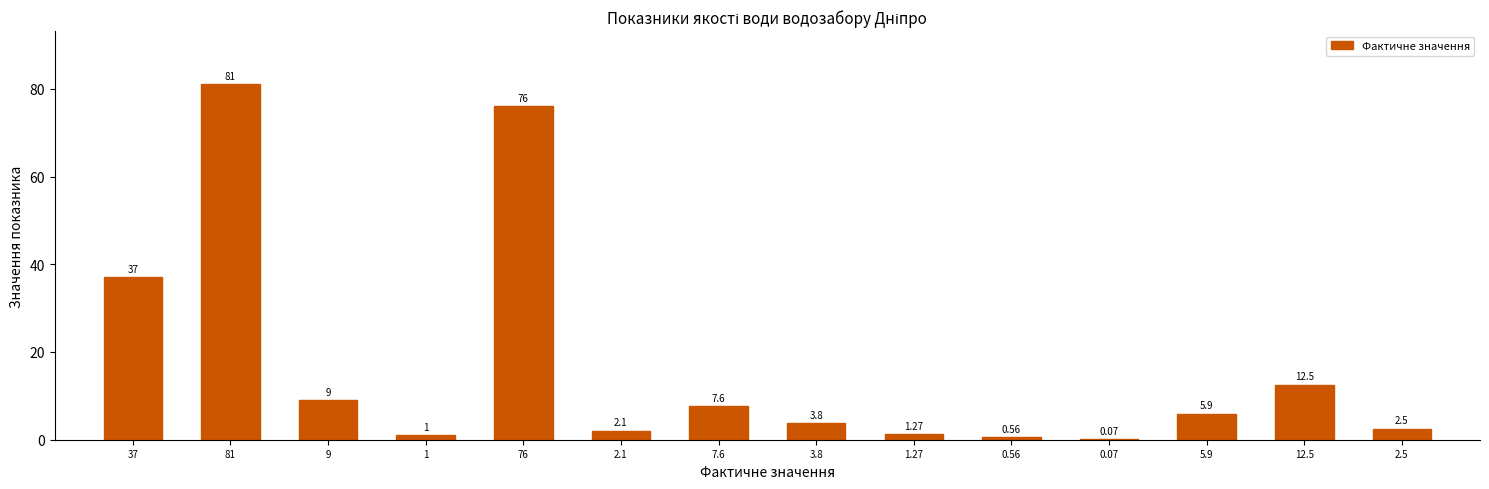

What is the sum of the values at 2.1 and 2.5?

4.6